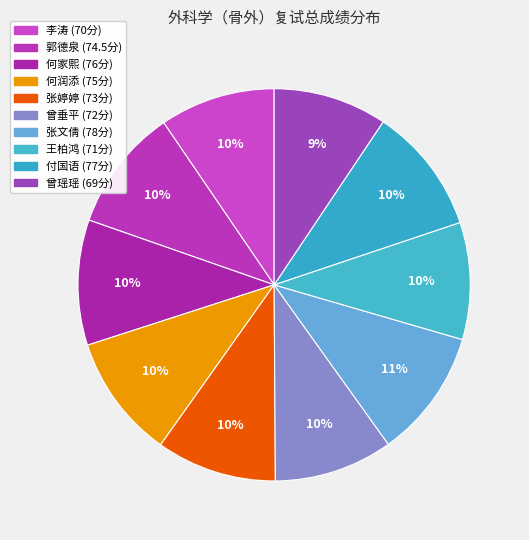

How many slices are in this pie chart?

10